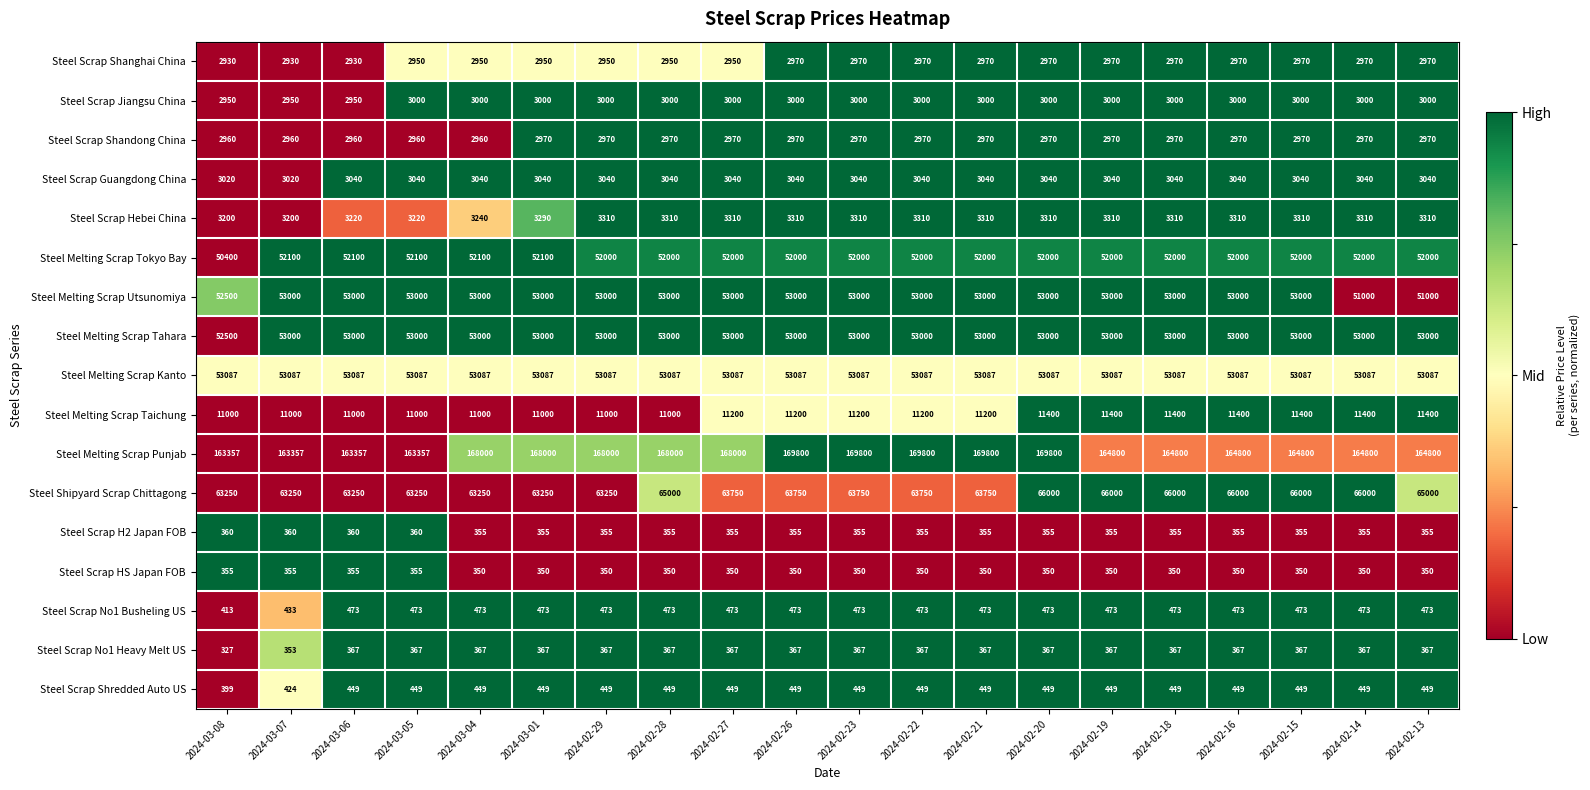

The value of Steel Melting Scrap Tahara at 2024-03-04 is 20576. True or false?

False